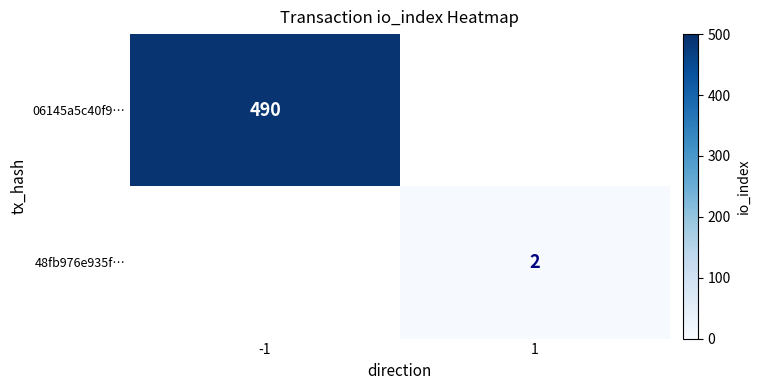

What is the maximum value shown in the chart?

490.0